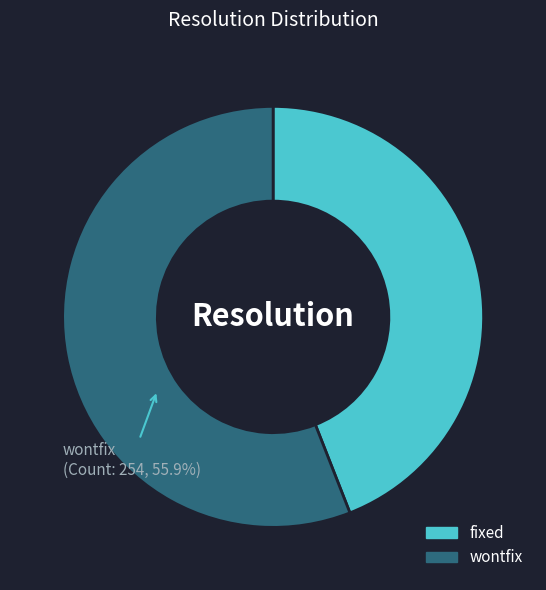

To the nearest percent, what percentage of the pie is fixed?

44%